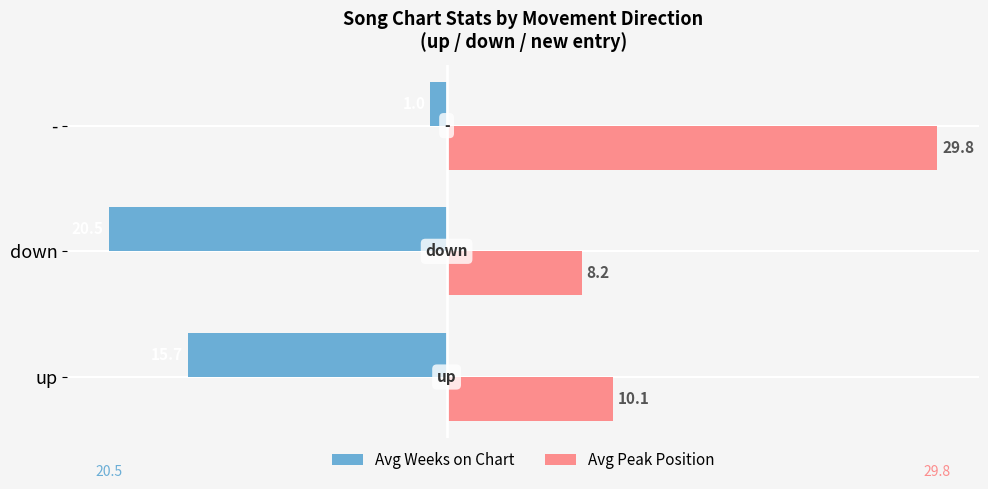

The Avg Peak Position series shows 10.1 at up. True or false?

True